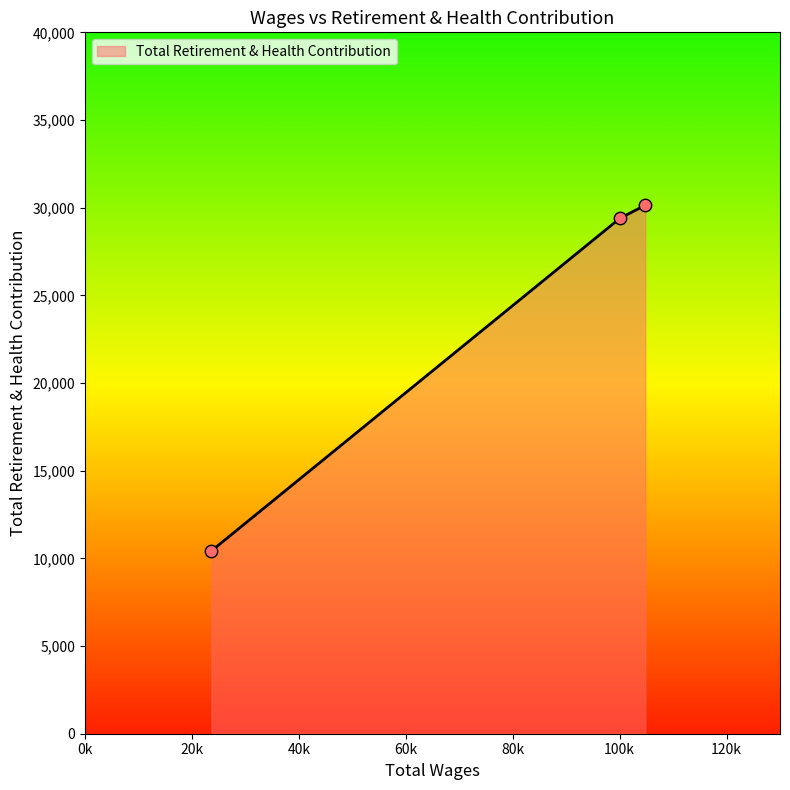

What is the ratio of the value at 100051.0 to the value at 23670.0?

2.8